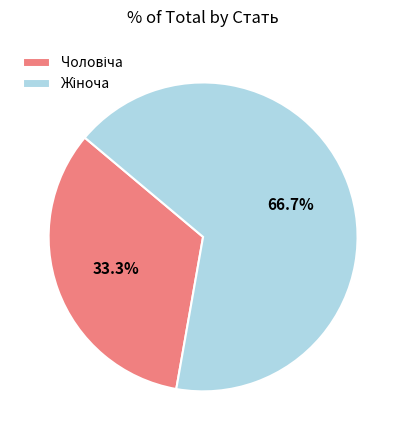

Is there any slice that represents more than half of the pie?

Yes